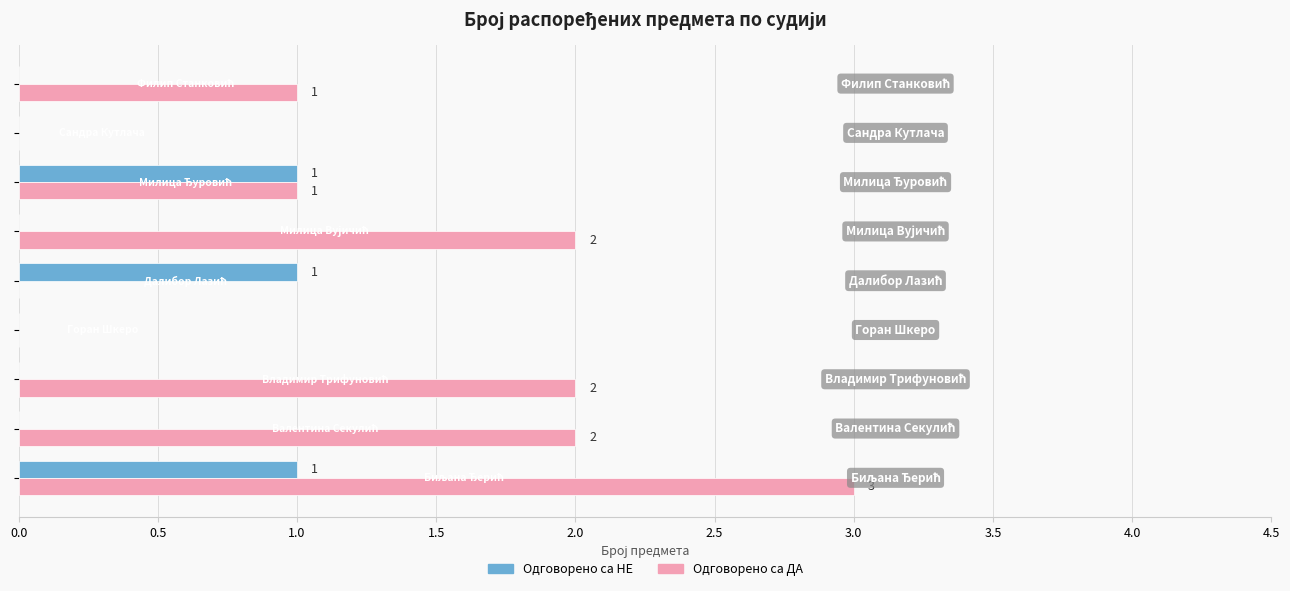

What is the sum of all Одговорено са ДА values?

11